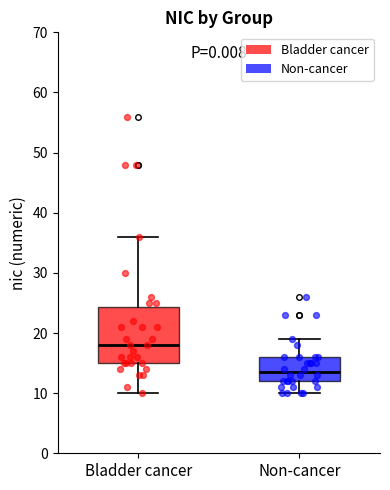

Which box's median line is the highest?

Bladder cancer